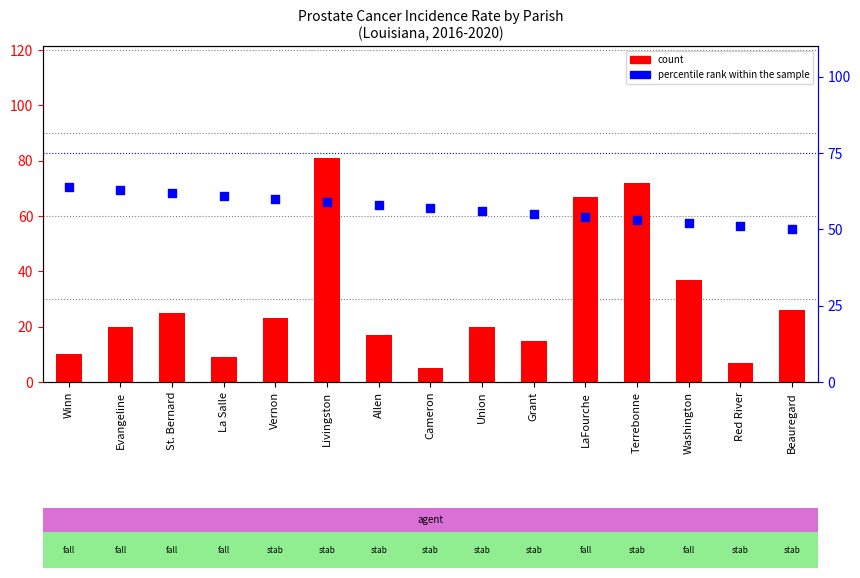

At which category is the sum across all series the highest?

Livingston